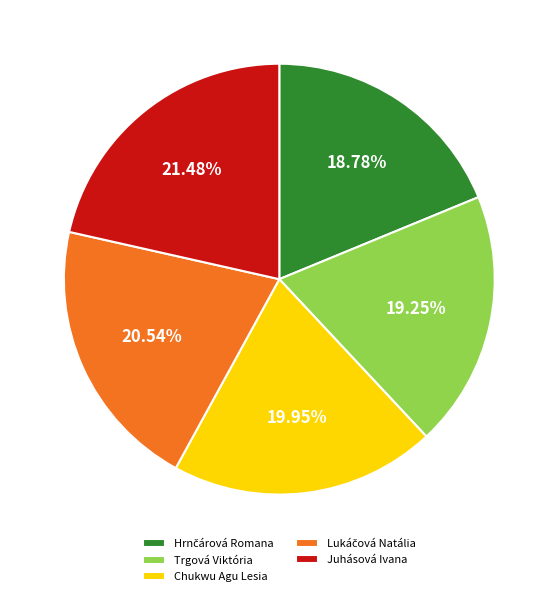

Which category has the biggest portion of the pie?

Juhásová Ivana